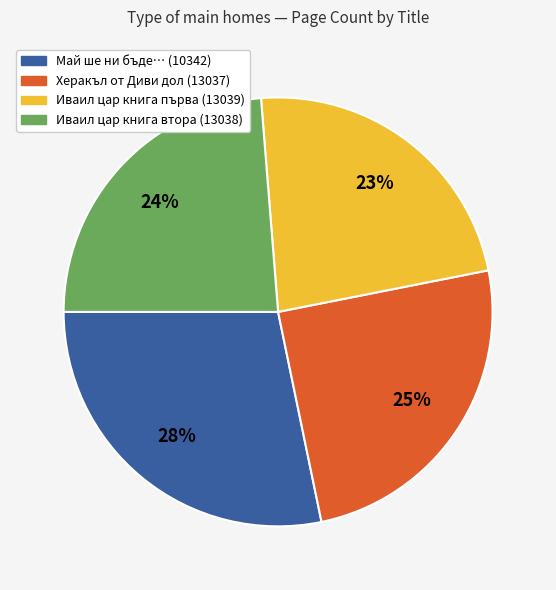

Rank the categories by value from lowest to highest.

Иваил цар книга първа (13039), Иваил цар книга втора (13038), Херакъл от Диви дол (13037), Май ше ни бъде… (10342)